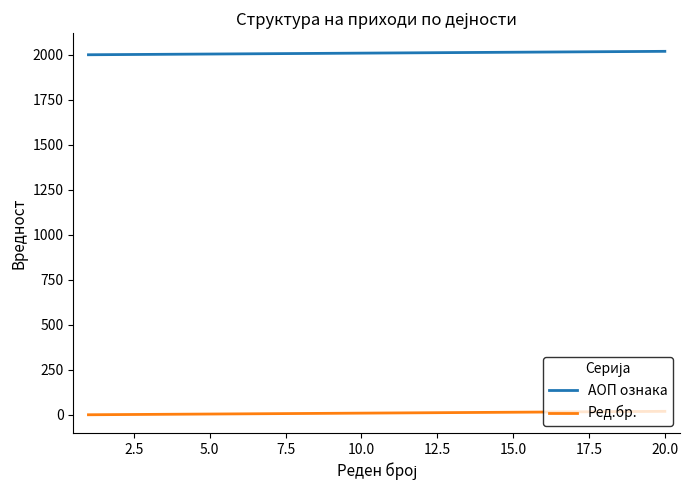

True or false: Ред.бр. and АОП ознака cross at least once.

False